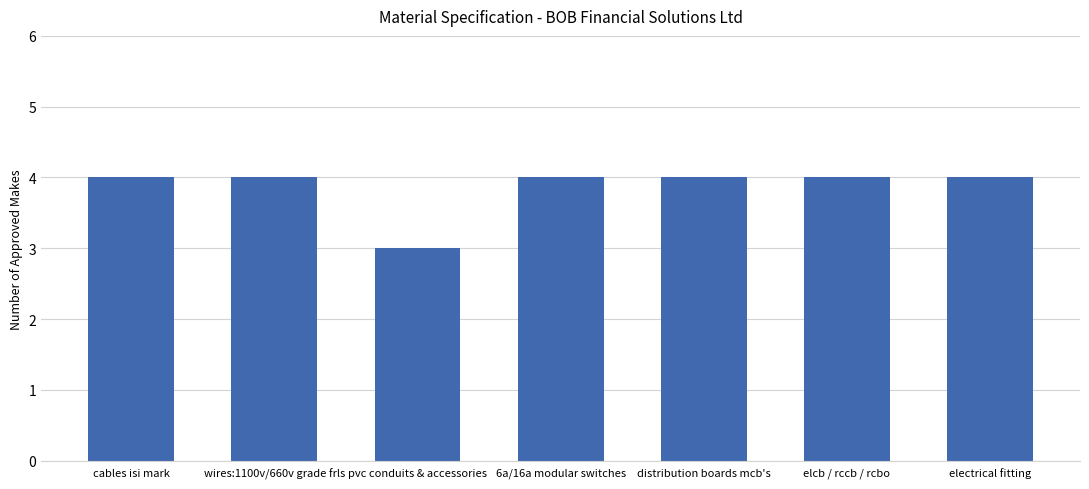

How many values are between 4 and 5?

6